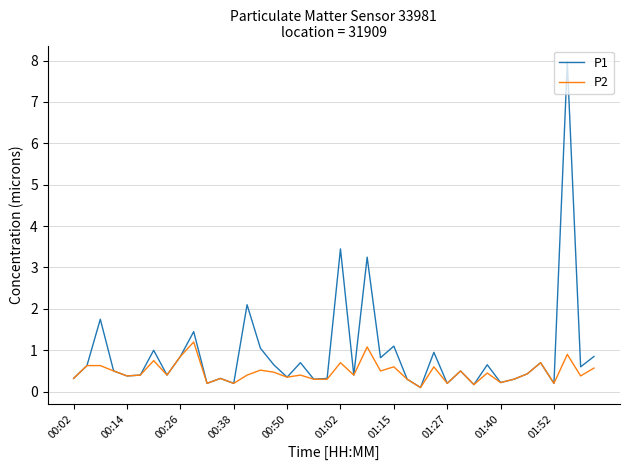

What is the highest value of the P2 series?

1.2